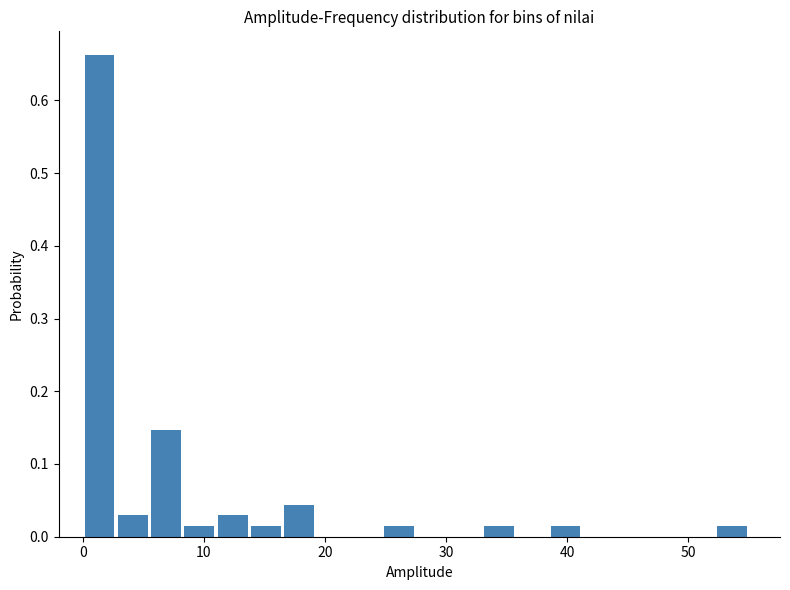

Around what value on the x-axis is the tallest bar? Give the approximate position of its centre, as read against the axis.

1